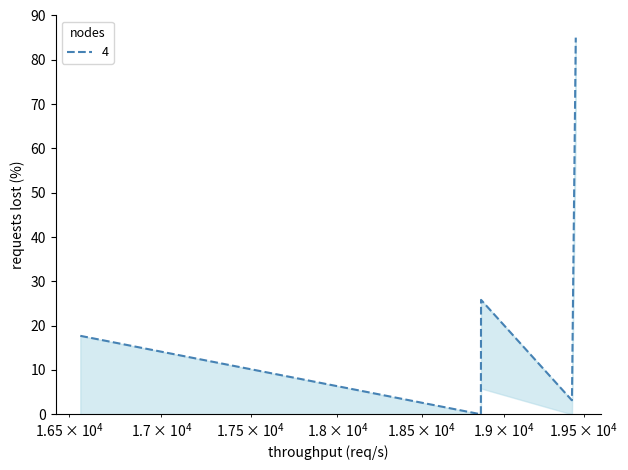

The chart shows a value of 138.3 at 19448. True or false?

False